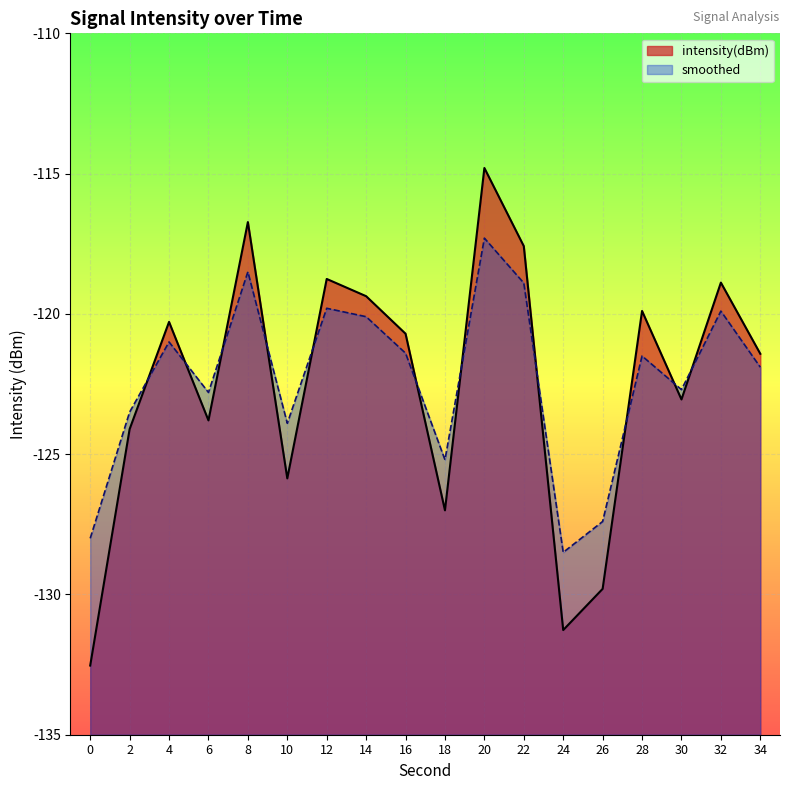

Which category has the highest value across all series?

20